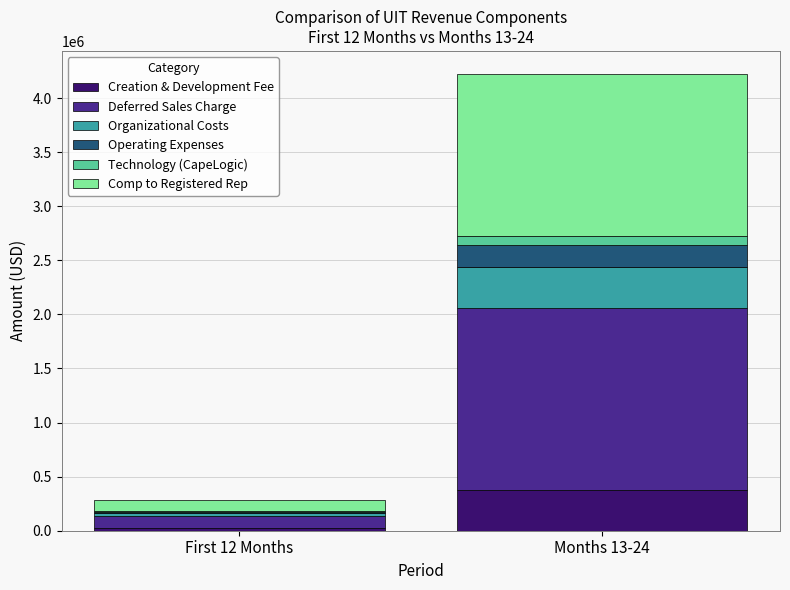

At which label does Creation & Development Fee reach its peak?

Months 13-24